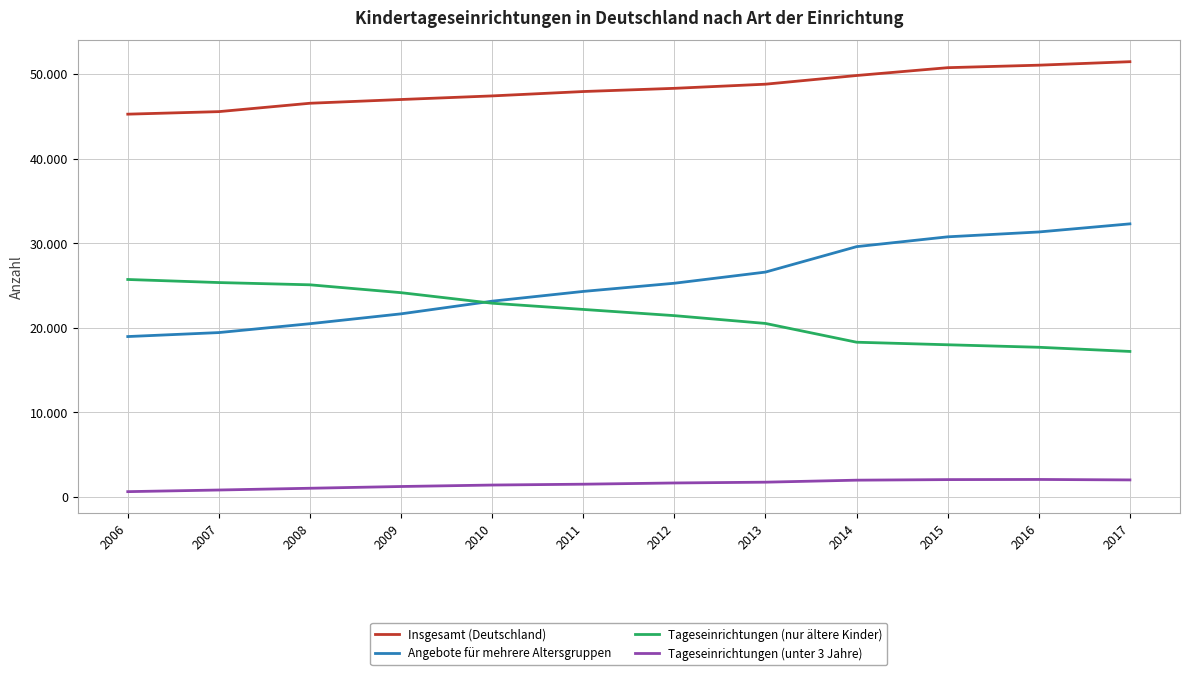

Is the value of Angebote für mehrere Altersgruppen at 2006 greater than the value of Insgesamt (Deutschland) at 2015?

No